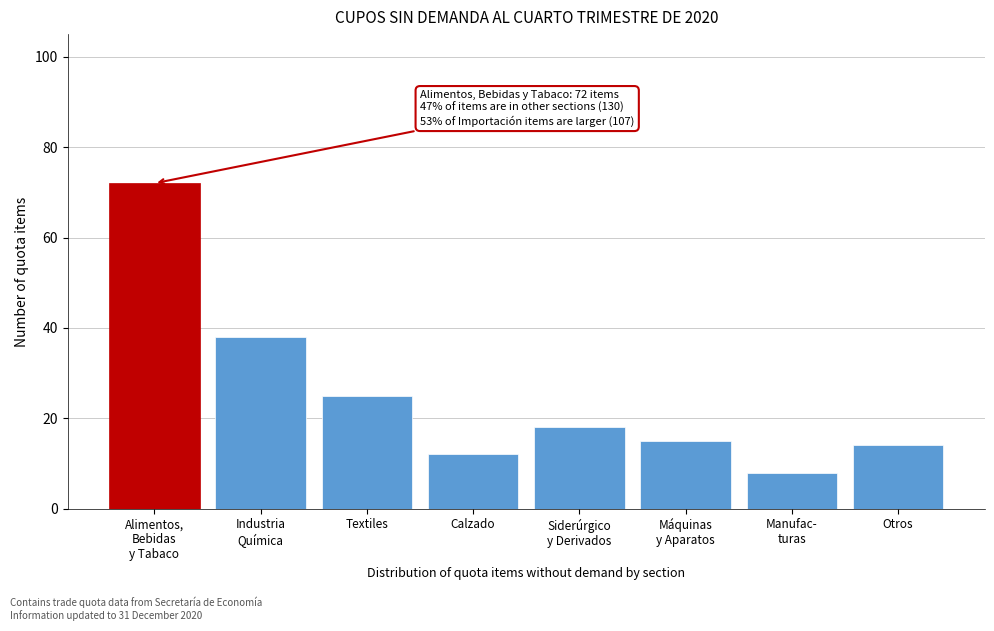

Reading left to right, extract all data points from this chart.

72	38	25	12	18	15	8	14